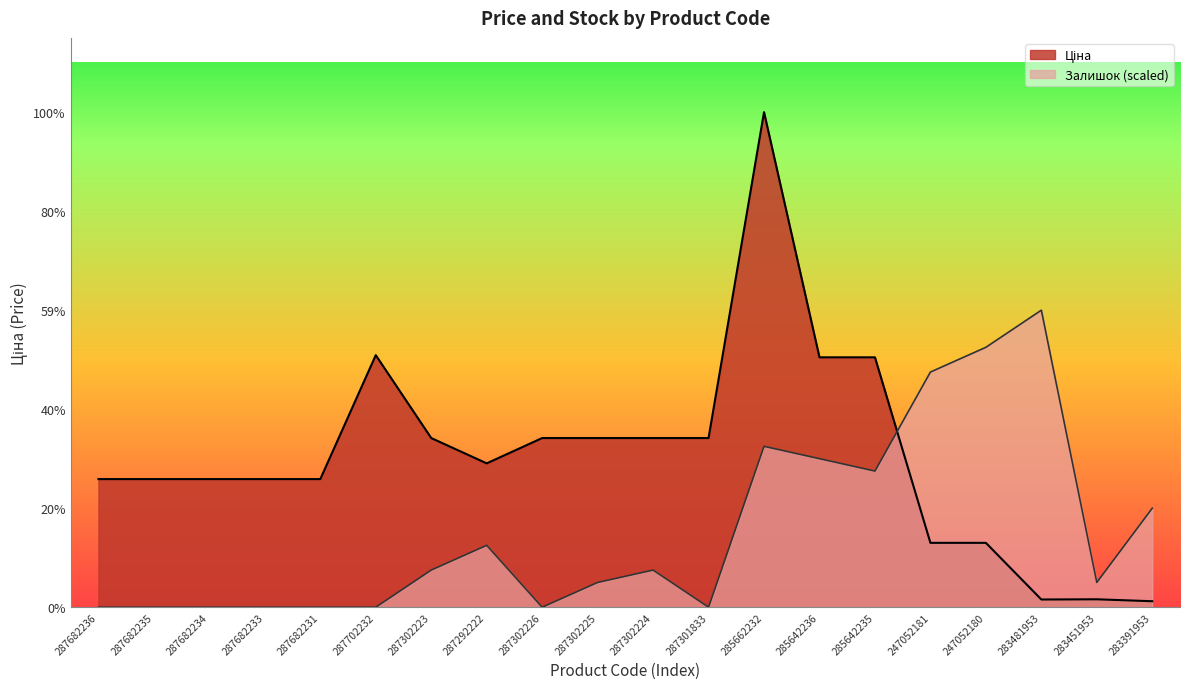

What is the difference between the maximum and minimum values in the Ціна series?

57336.6